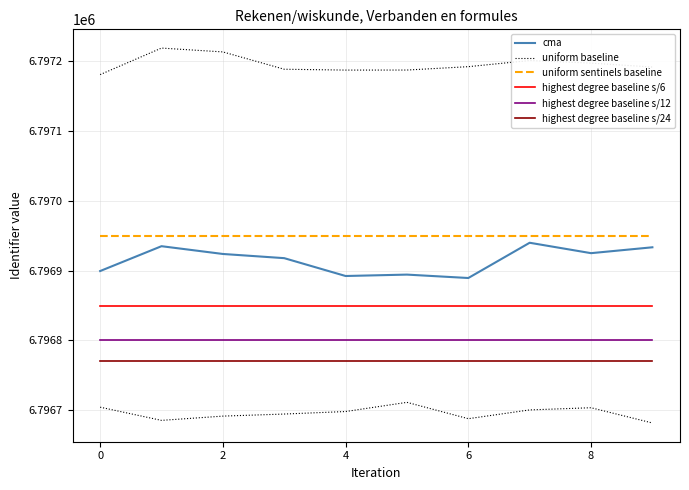

What is the difference between the maximum and minimum values in the uniform baseline series?

38.0